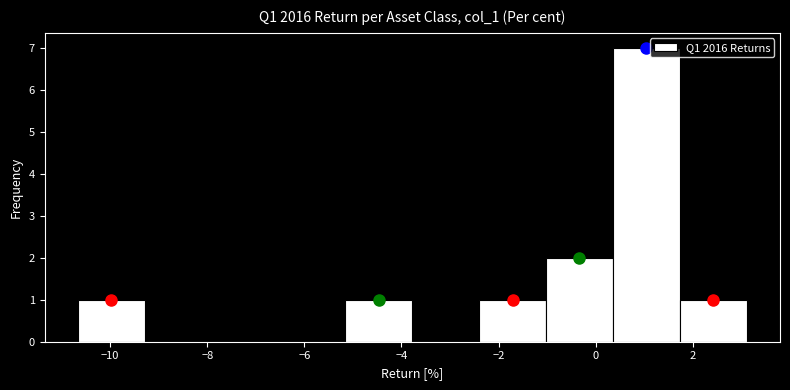

What is the height of the bar covering -1.0 to 0.4 on the x-axis? Neither the bar edges nor the heights are printed on the chart, so give them approximately, as read against the axes.

2